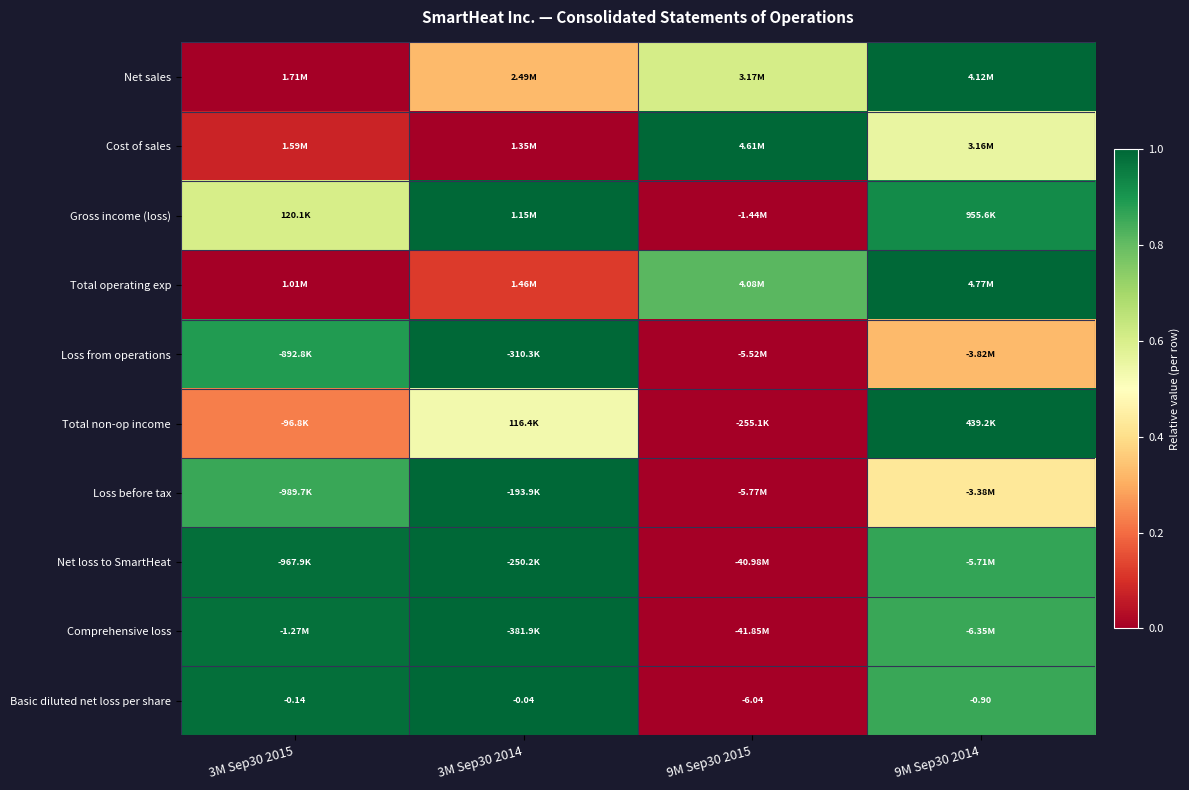

How many categories are shown in the chart?

4